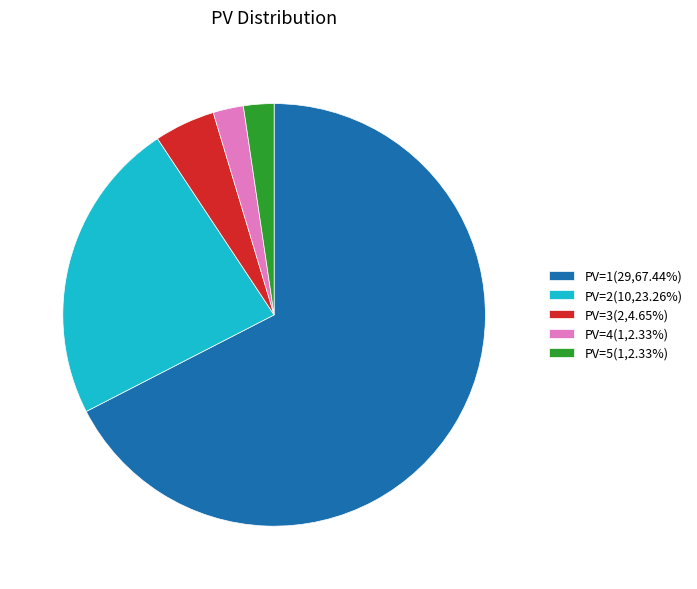

Is the sum of PV=4(1,2.33%) and PV=2(10,23.26%) greater than half?

No